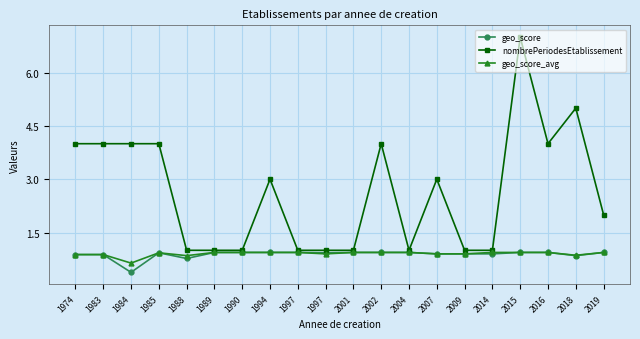

True or false: geo_score_avg and nombrePeriodesEtablissement cross at least once.

False